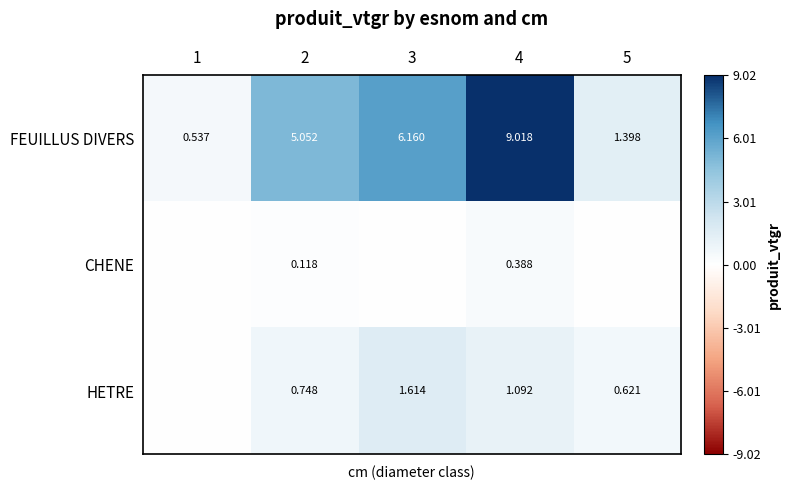

Rank the series by their average value, from lowest to highest.

CHENE, HETRE, FEUILLUS DIVERS